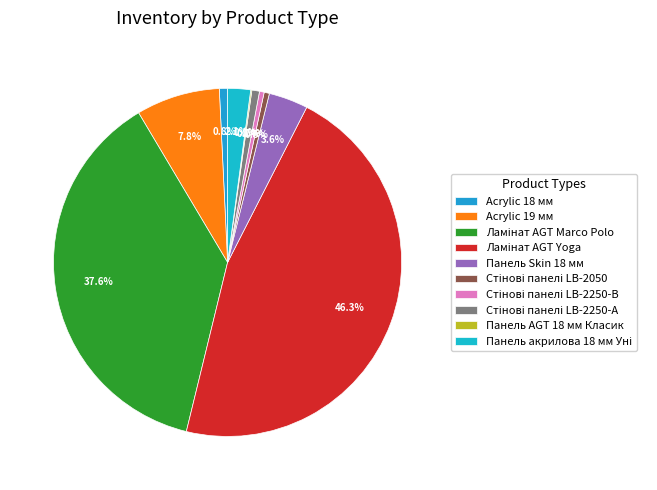

Which slice is the largest?

Ламінат AGT Yoga